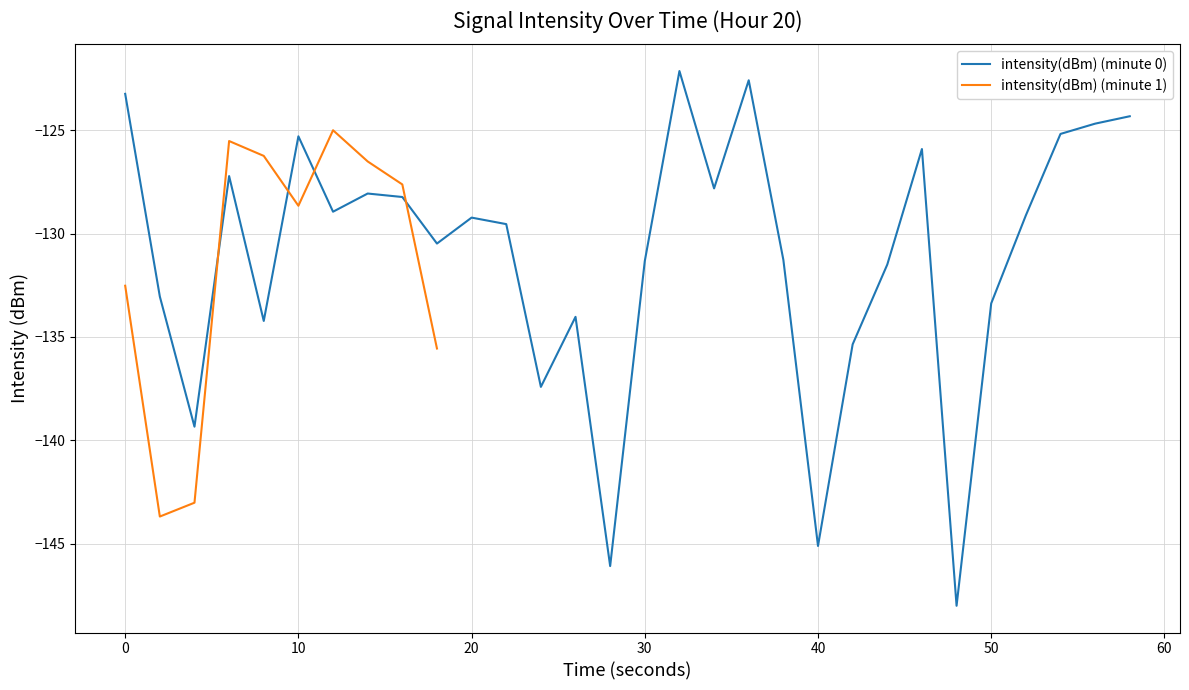

What is the approximate value of intensity(dBm) (min per minute) at 16?

-128.2